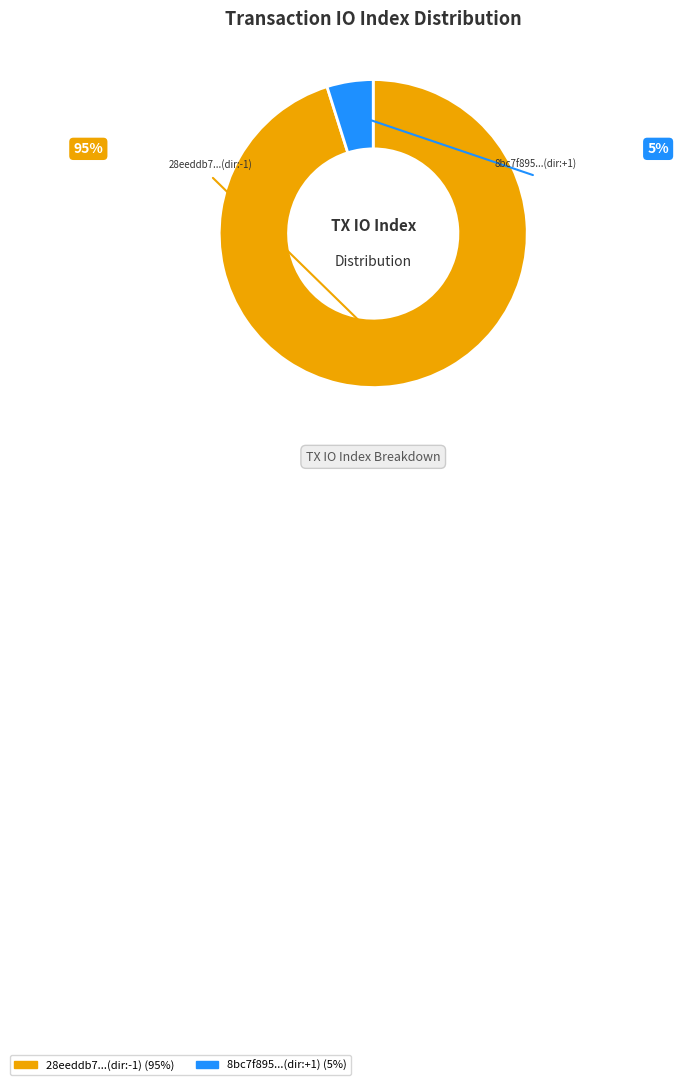

How many slices are in this pie chart?

2